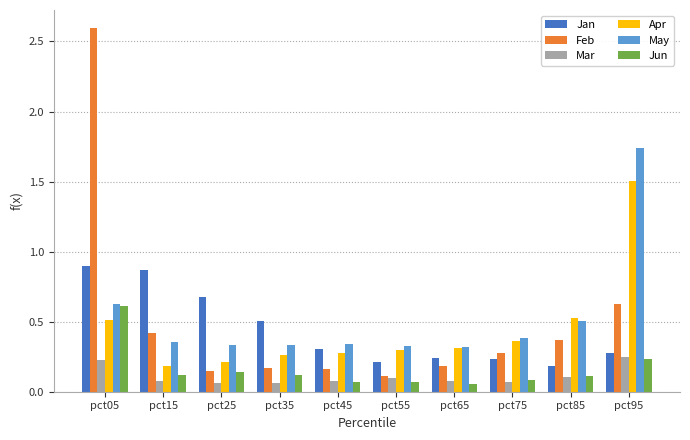

What is the total value across all series at pct45?

1.2